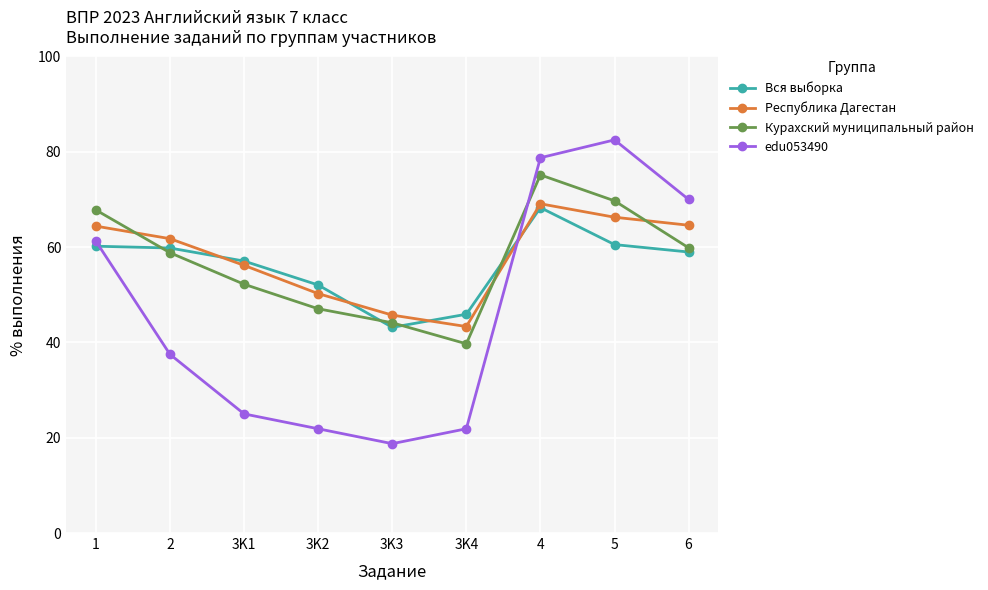

What is the minimum value for Республика Дагестан?

43.3